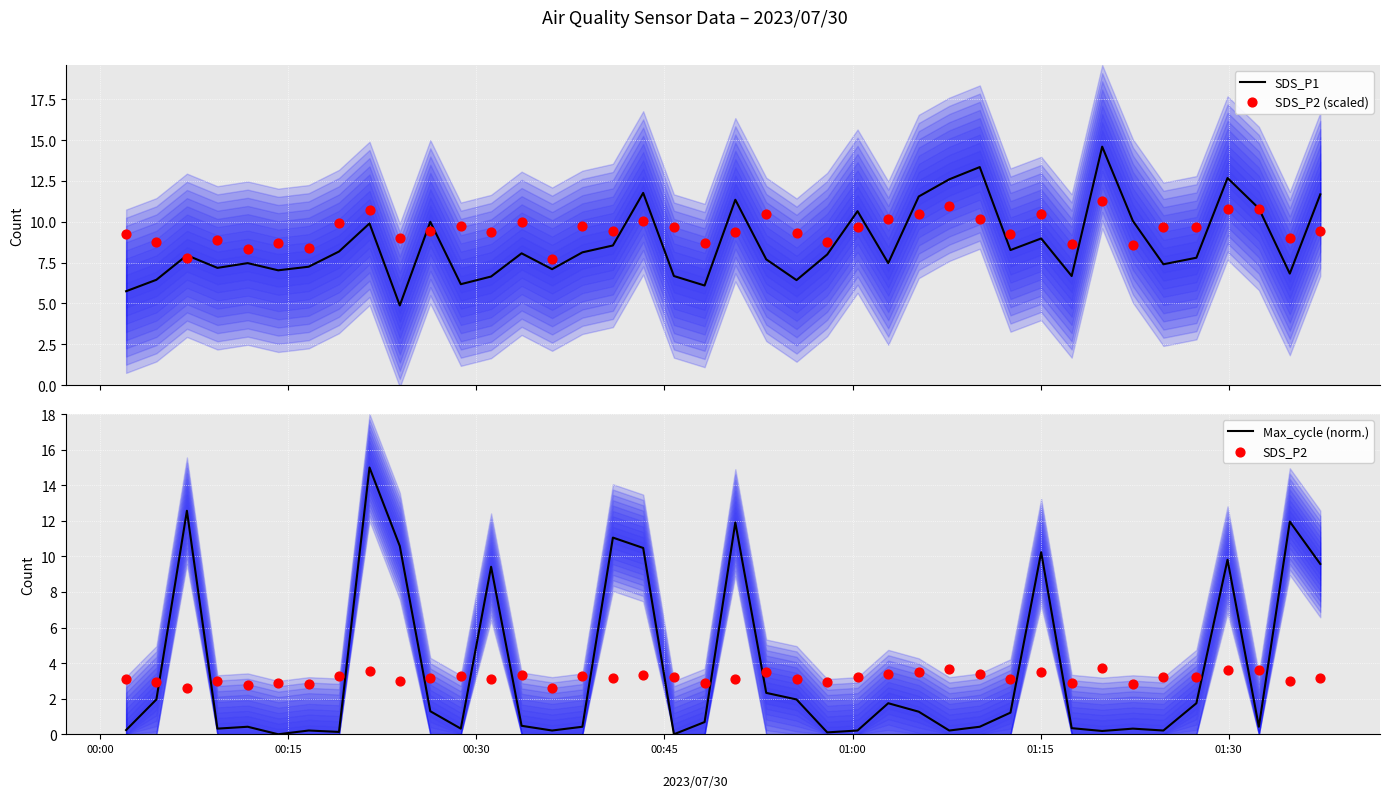

What are all the series names shown in the legend?

SDS_P1, SDS_P2 (scaled), Max_cycle (norm.), SDS_P2